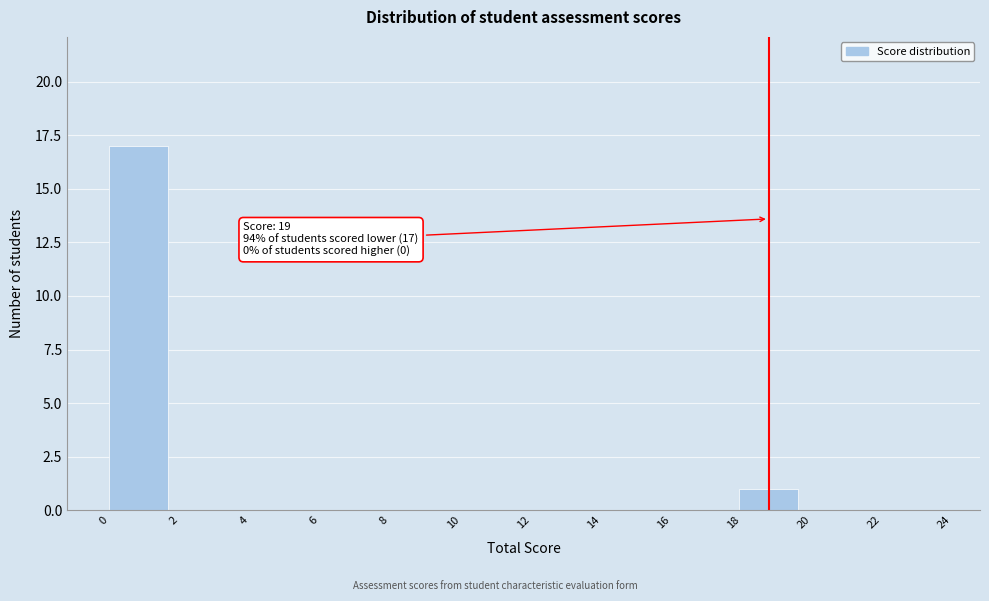

Over which range of the x-axis is the bar tallest?

0 to 2